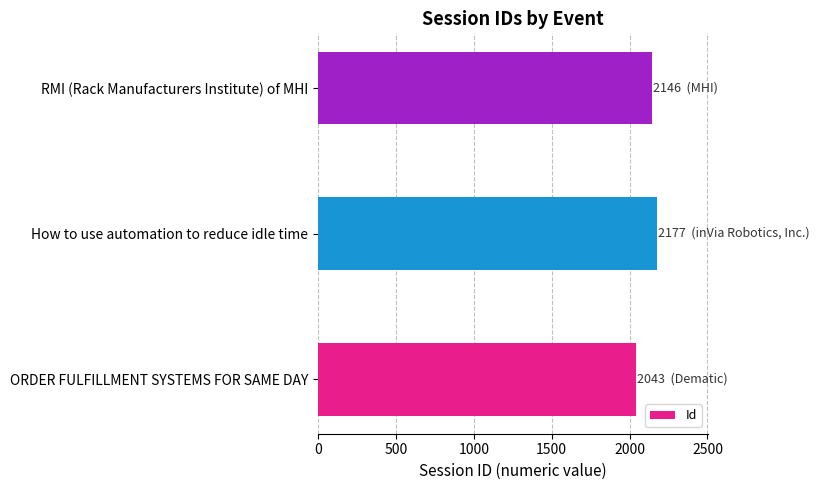

What is the sum of all values?

6366